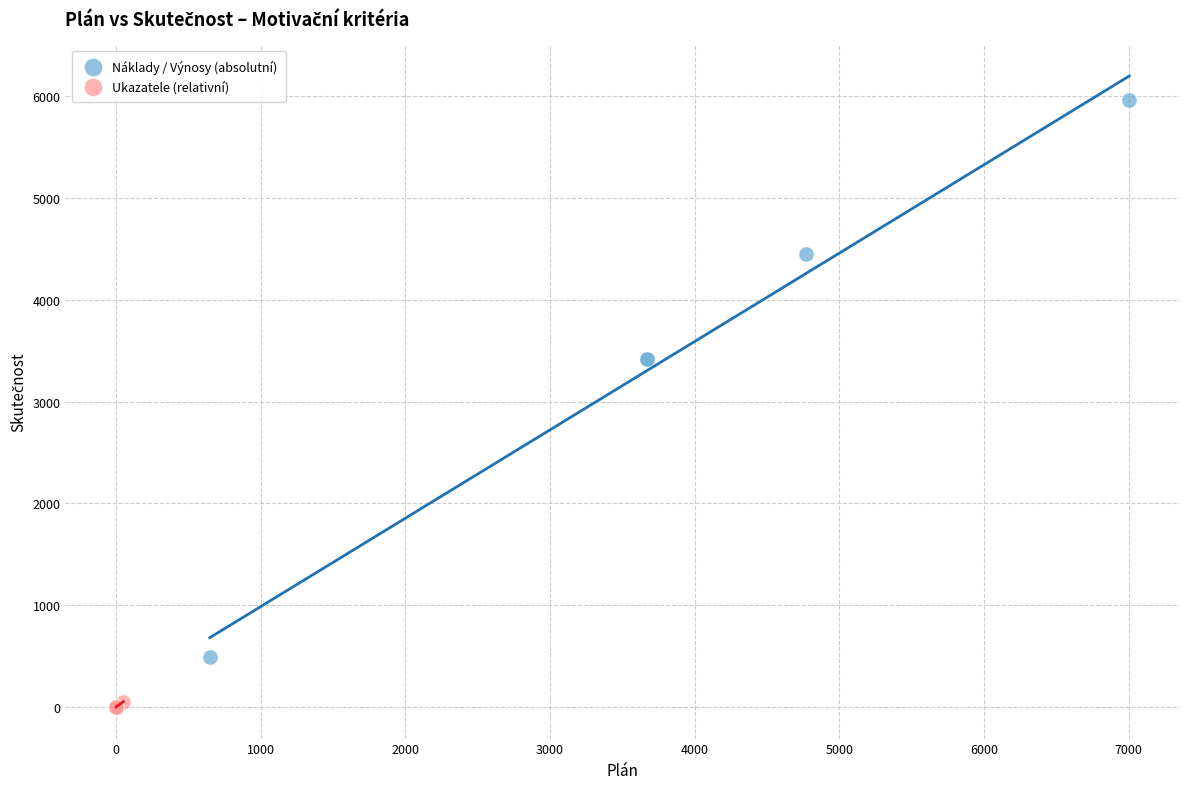

What are all the series names shown in the legend?

Náklady / Výnosy (absolutní), Ukazatele (relativní)